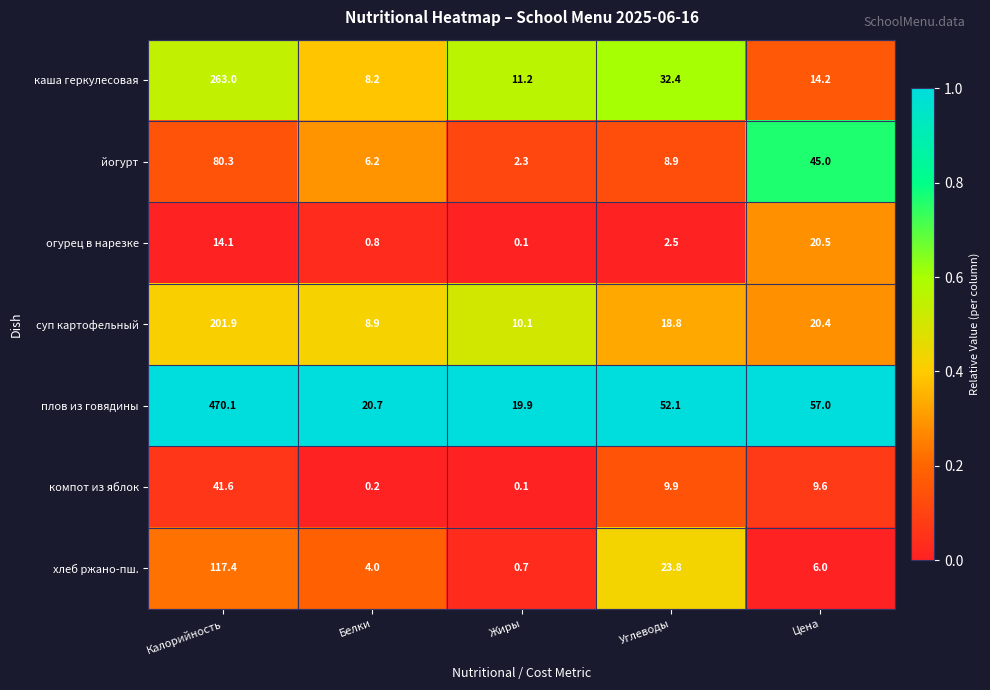

Which series has the largest range (max minus min)?

плов из говядины